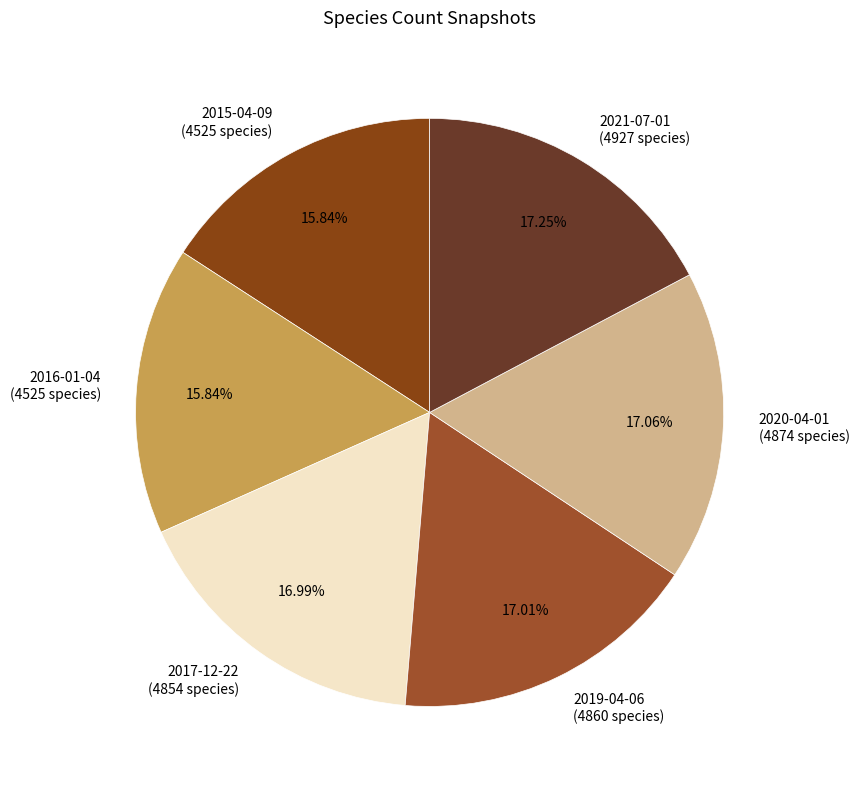

To the nearest percent, what percentage of the pie is 2020-04-01?

17%